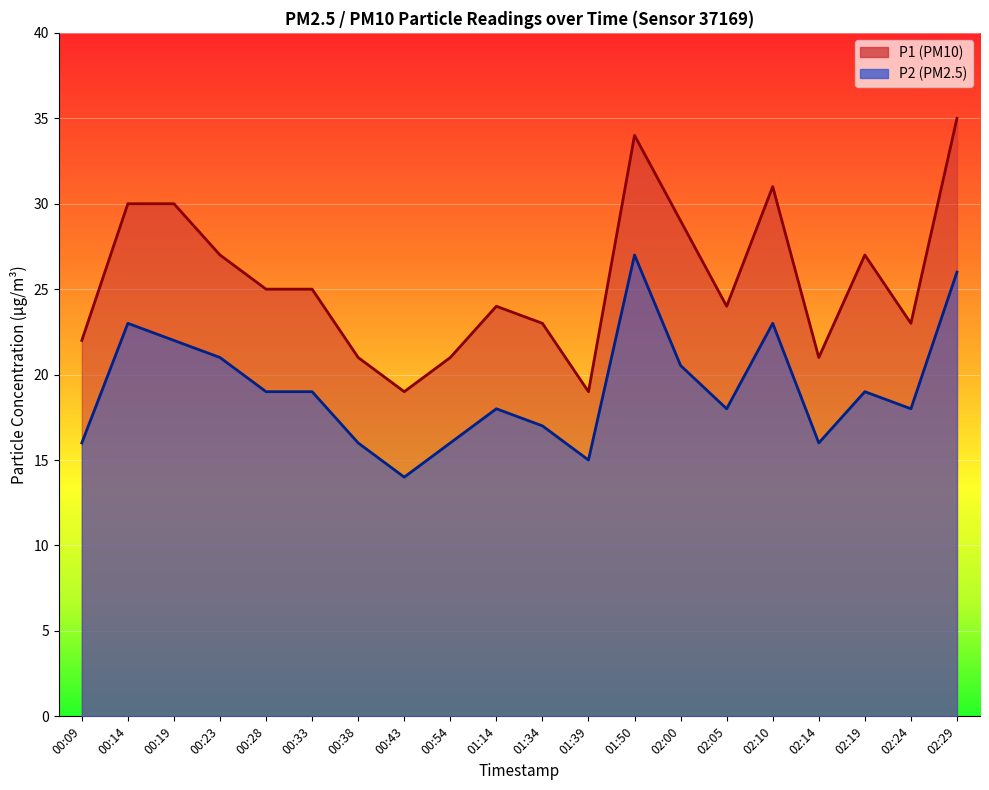

True or false: P2 and P1 intersect in this chart.

False